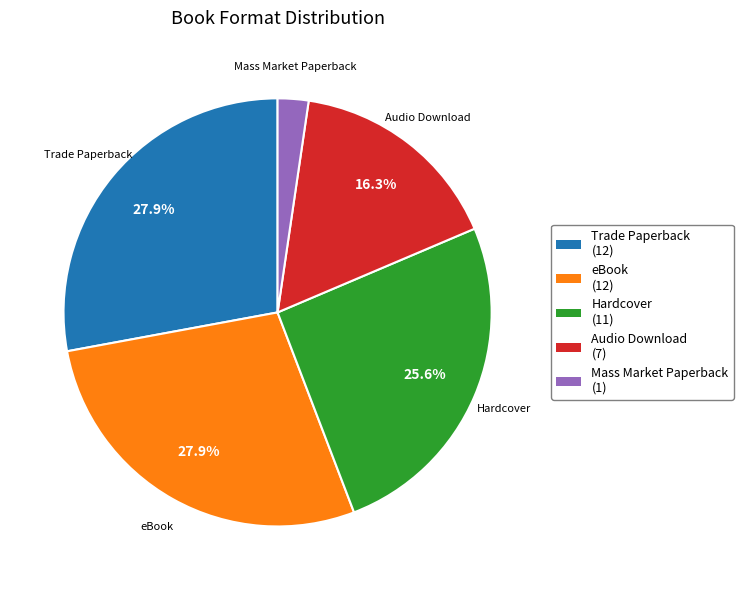

True or false: eBook accounts for 17% of the total.

False